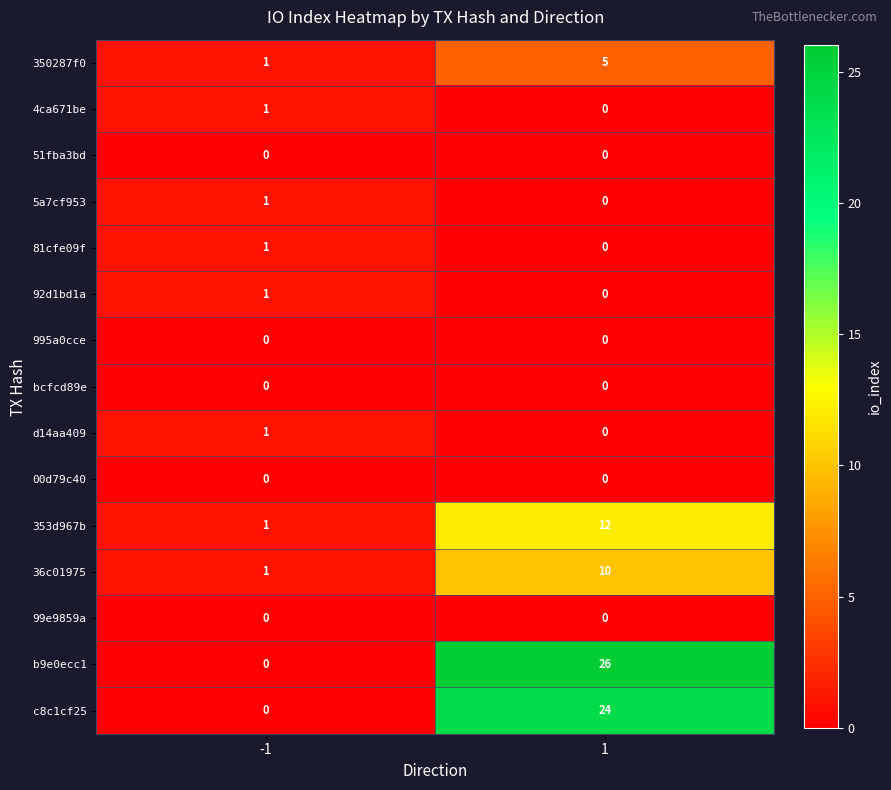

Which series has the largest total across all categories?

b9e0ecc1